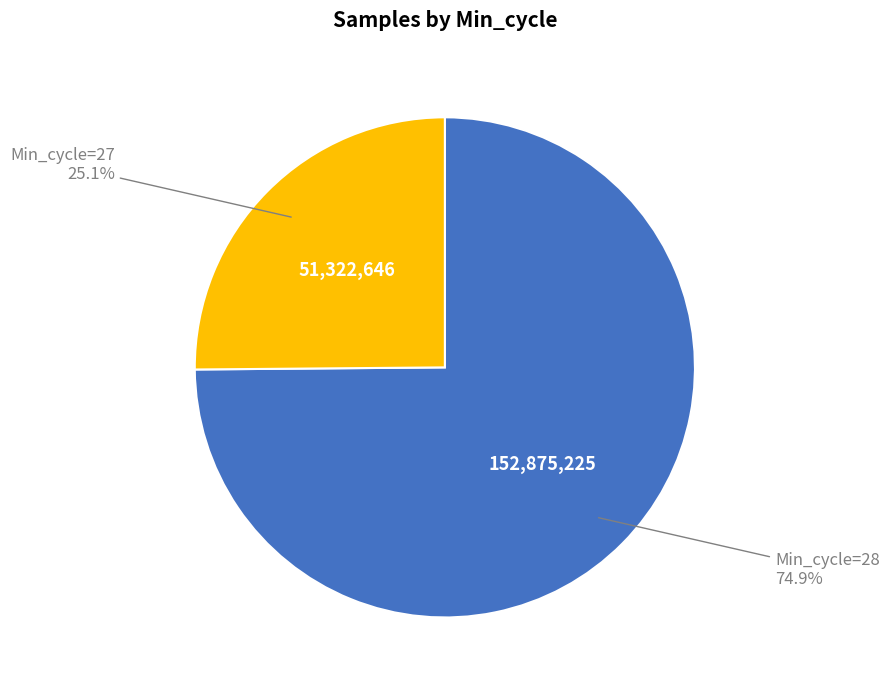

Is there a majority slice in this chart?

Yes